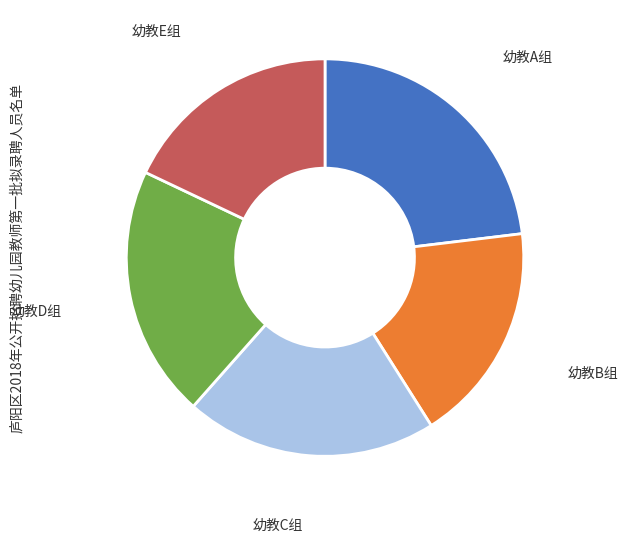

Is there a majority slice in this chart?

No